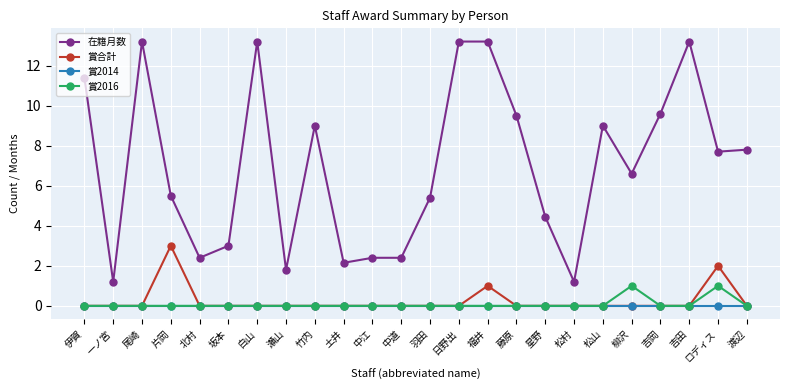

What is the label of the 16th point from the left?

藤原